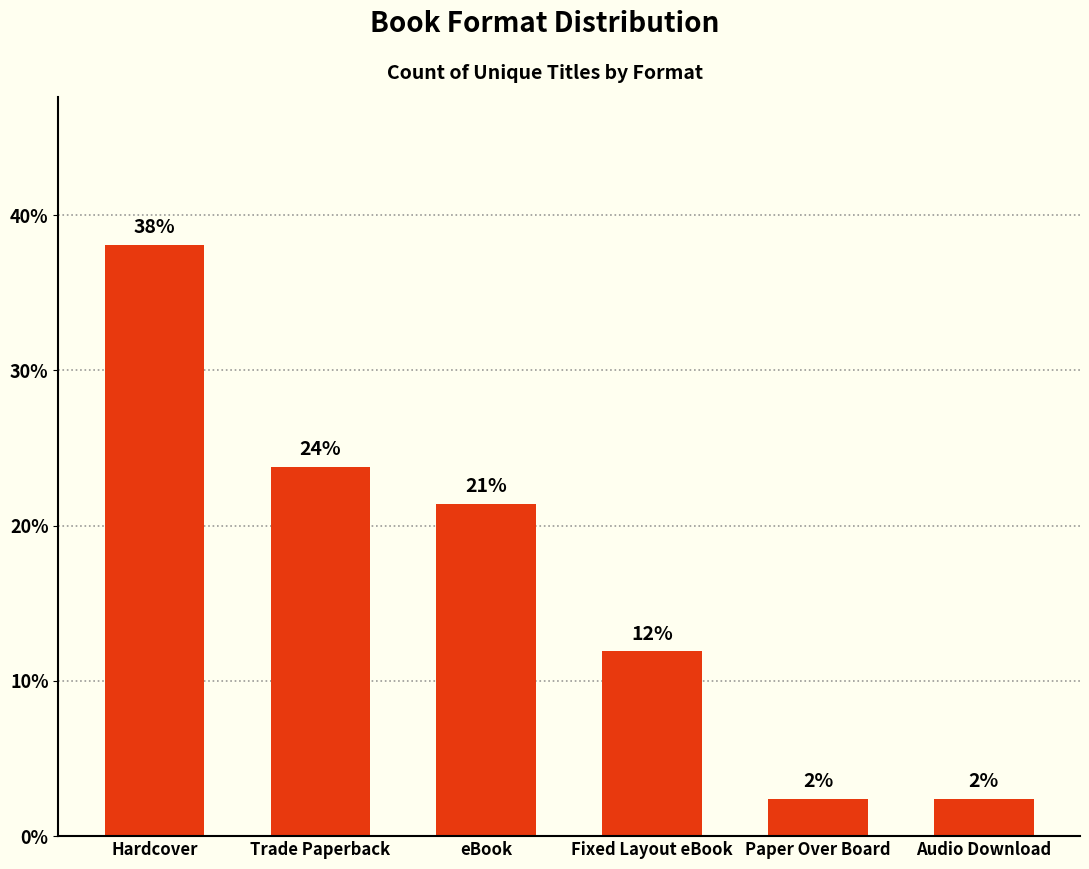

Are the bars horizontal?

No